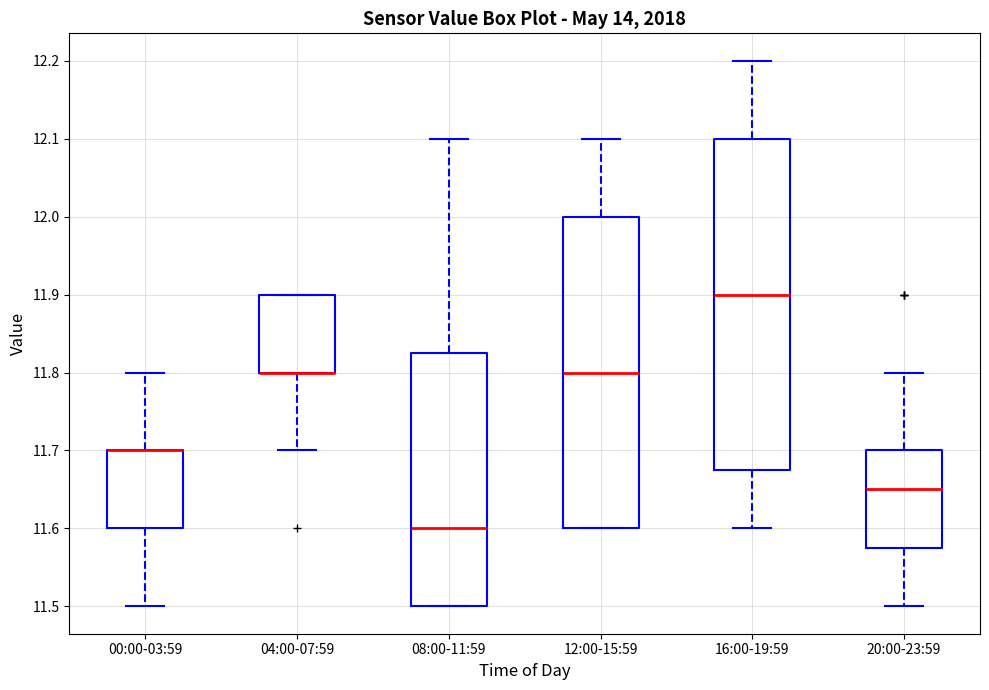

Comparing the boxes themselves (not the whiskers), which one is the tallest?

16:00-19:59